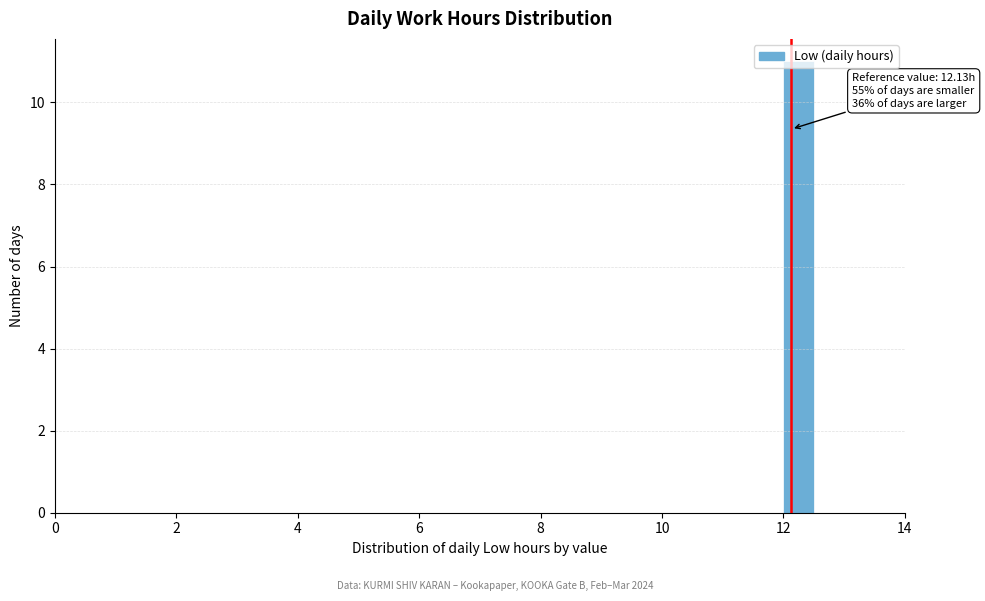

Read against the x-axis, roughly where is the centre of the tallest bar?

12.2